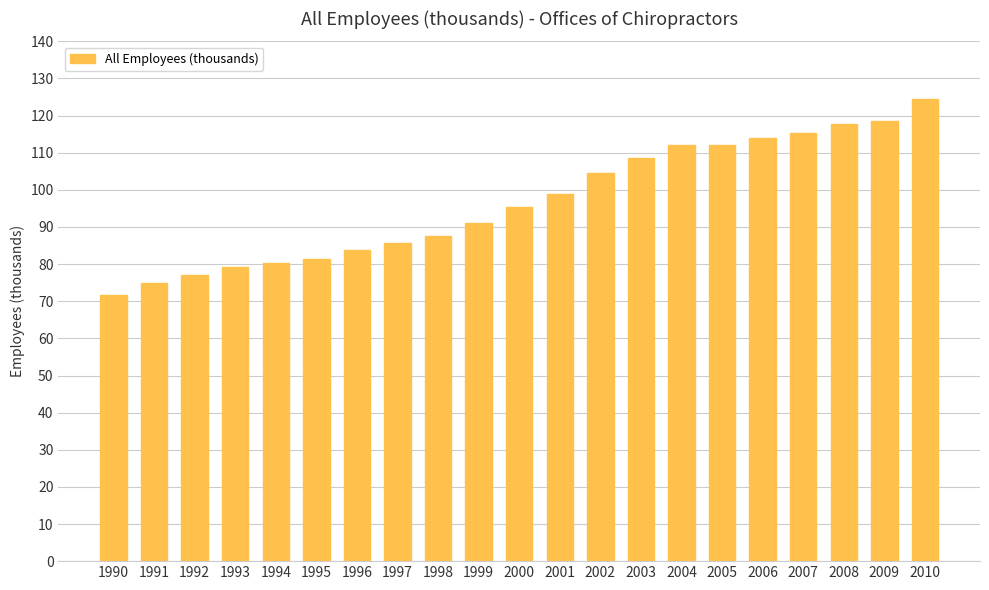

What is the smallest value displayed?

71.7